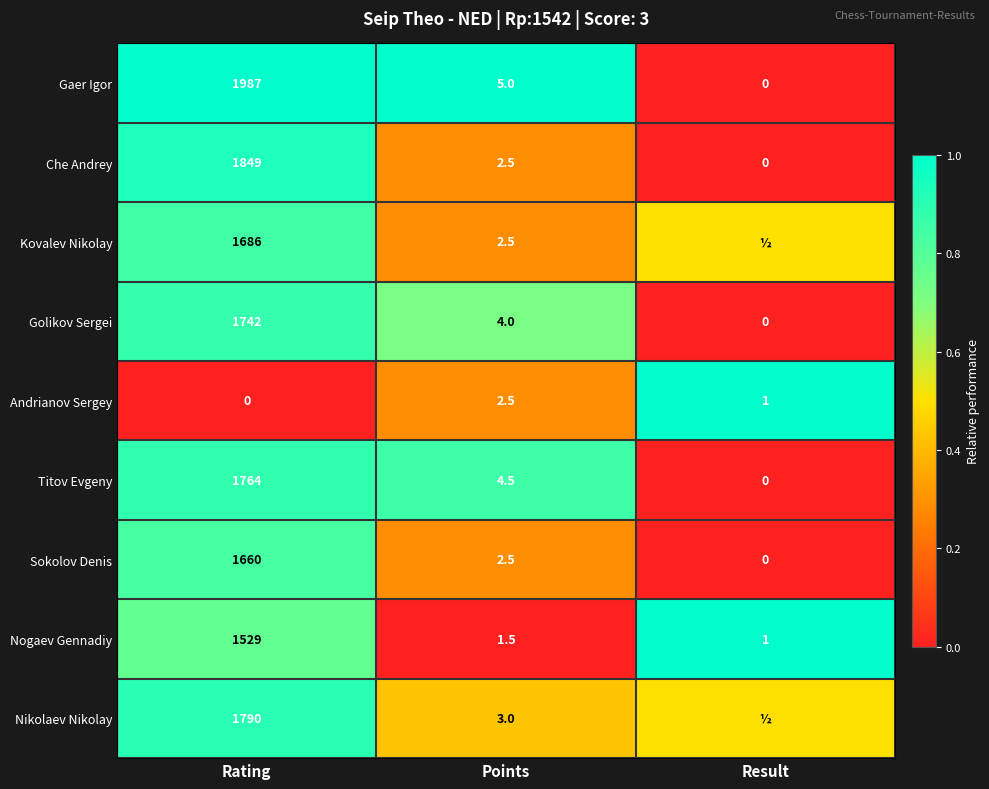

What is the total value across all series at Rating?

14007.0